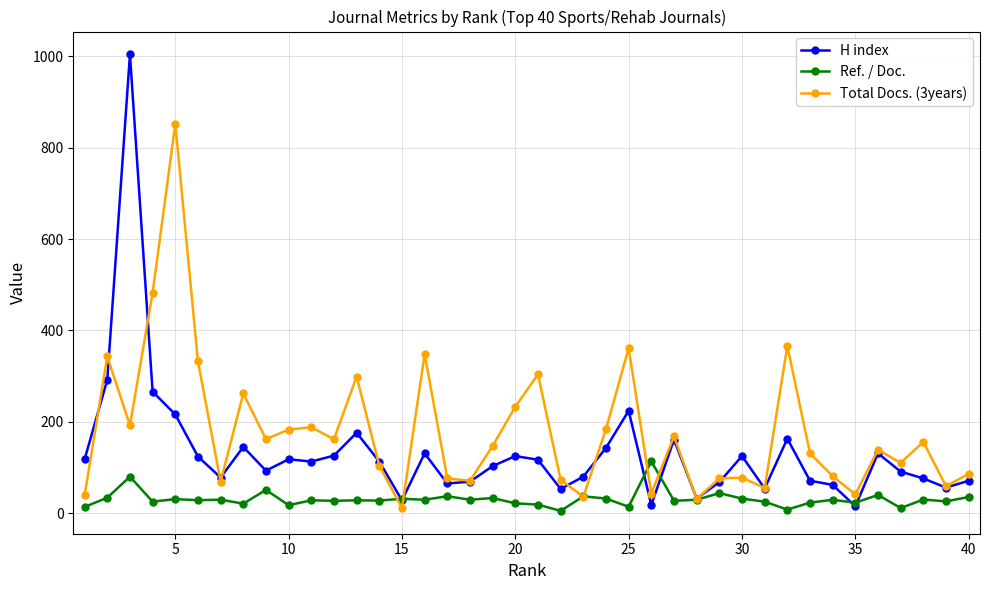

Which series has the widest spread of values?

H index